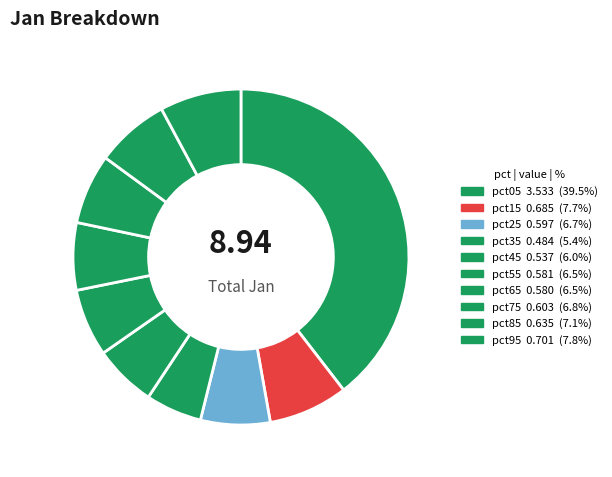

What percentage is the pct75 slice, to the nearest percent?

7%